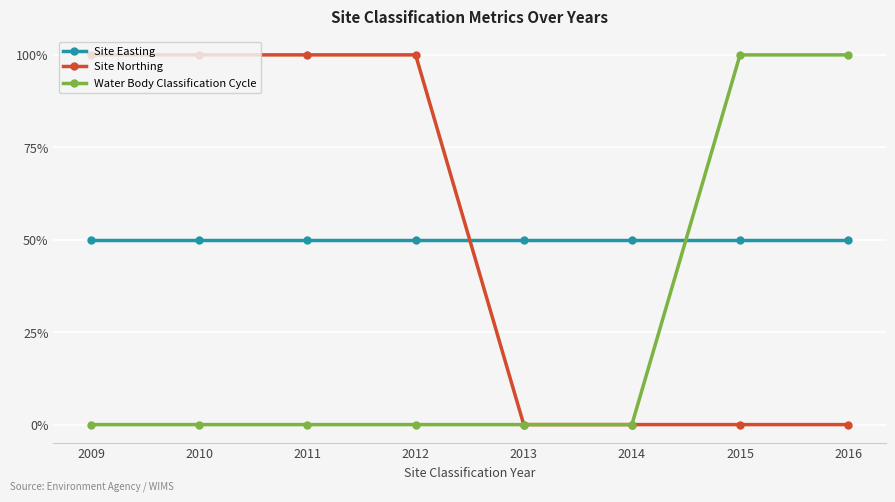

Is it true that Water Body Classification Cycle equals 100 at 2016?

True